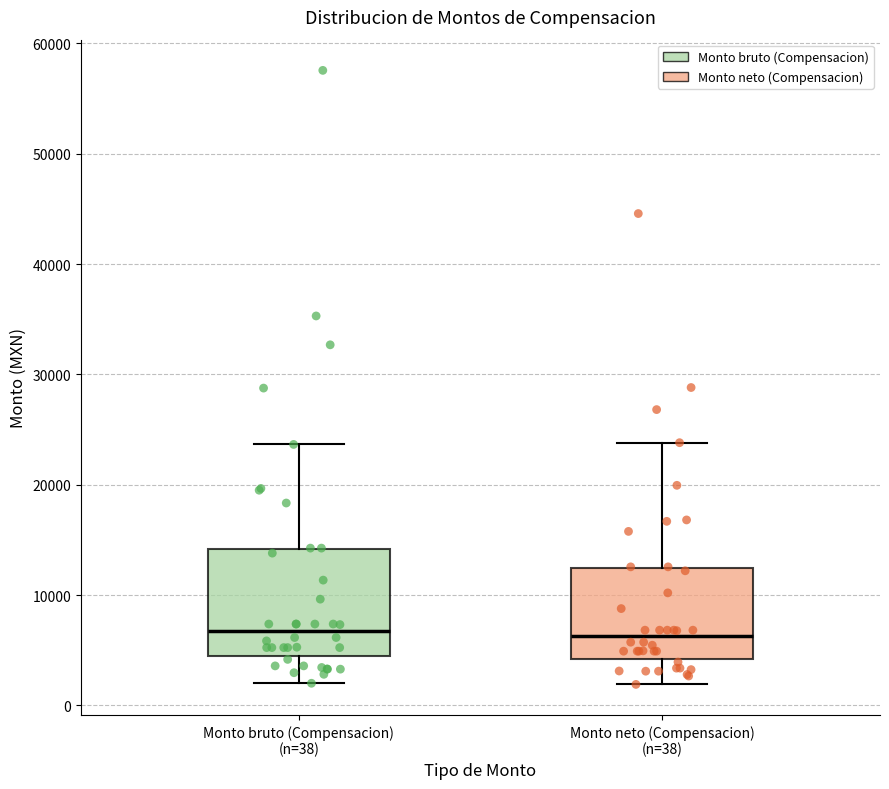

Reading left to right, transcribe this box plot: for each box, give where its median line is, the range the box spans, and where its two whiskers end, as read against the y-axis. The values are not printed on the chart, so give them approximately, as read against the axis.

Monto bruto (Compensacion) (n=38): median 7000, box 4000 to 14000, whiskers 2000 to 24000
Monto neto (Compensacion) (n=38): median 6000, box 4000 to 12000, whiskers 2000 to 24000